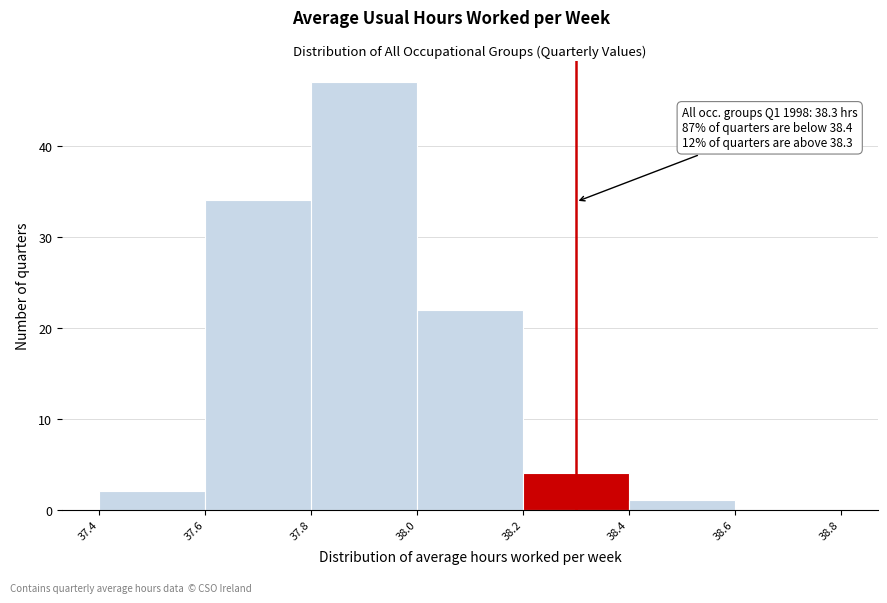

Over which range of the x-axis is the bar tallest?

37.8 to 38.0